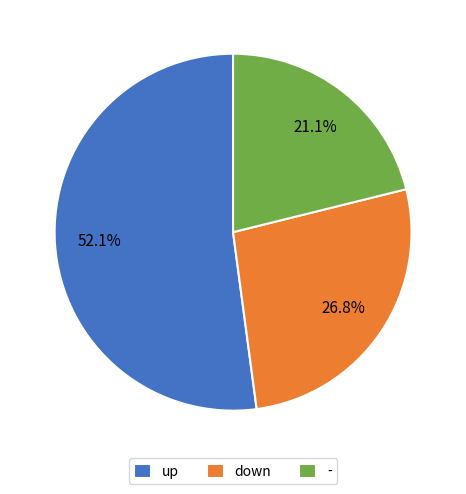

What percentage is NOT represented by down?

73.2%